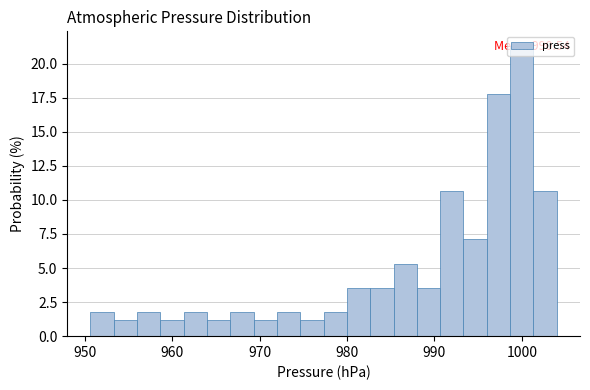

Read against the x-axis, roughly where is the centre of the tallest bar?

1000